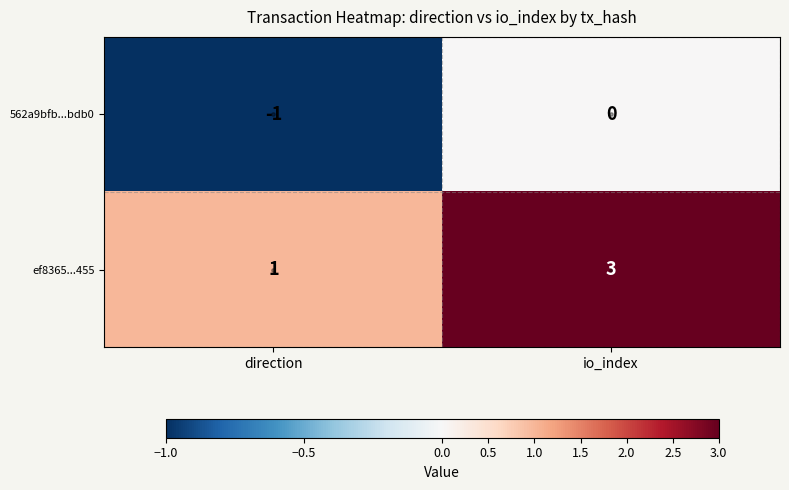

What is the sum of the ef8365...455 values at direction and io_index?

4